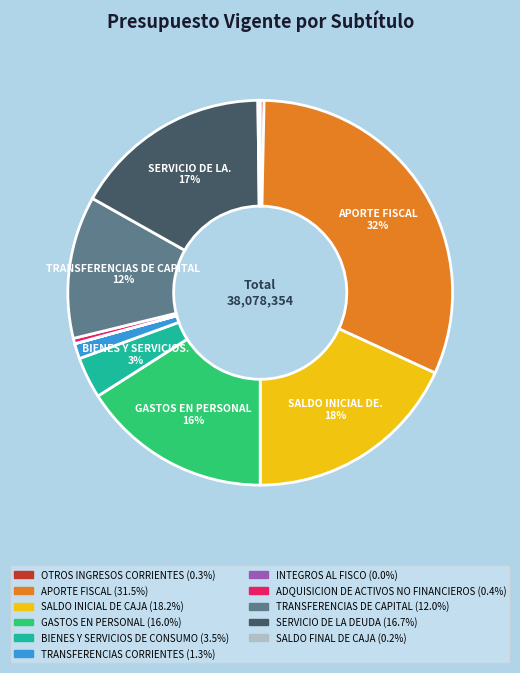

Which slice is the largest?

APORTE FISCAL